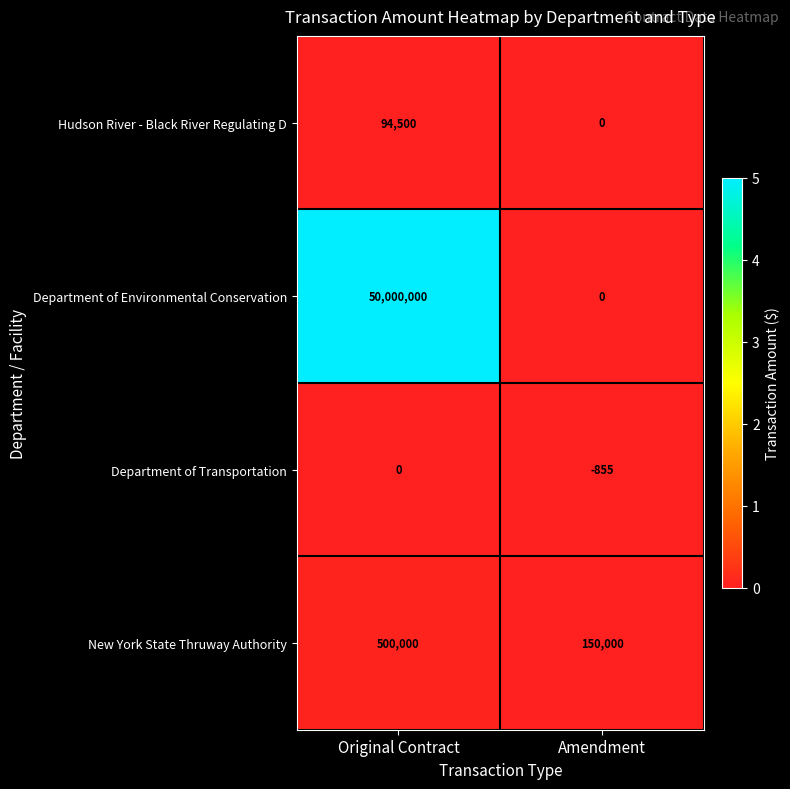

Count the number of categories in the chart.

2